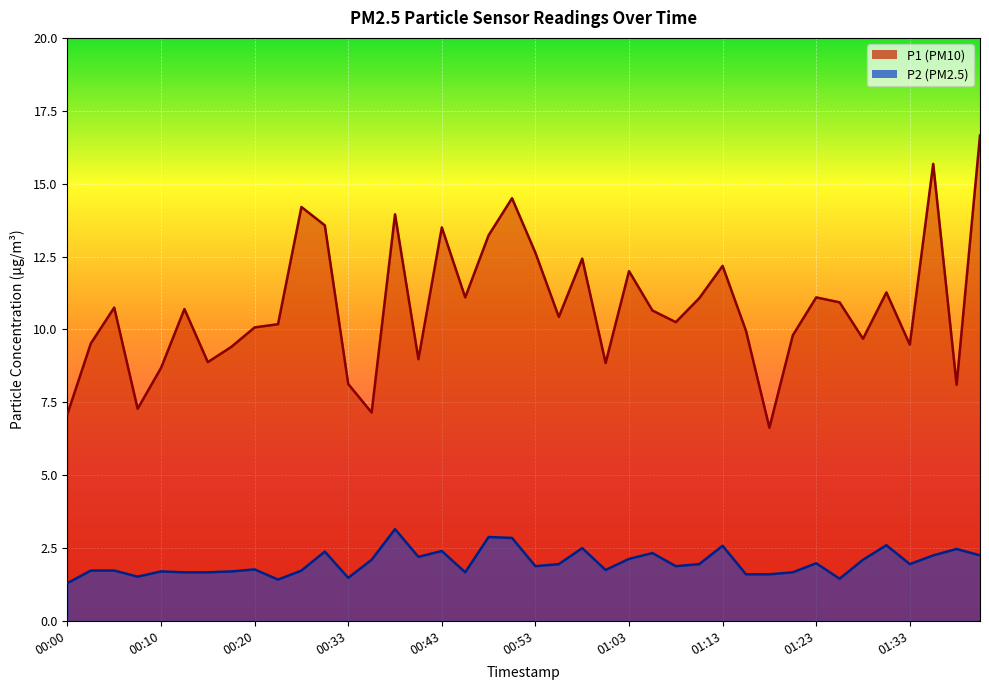

True or false: P1 and P2 intersect in this chart.

False